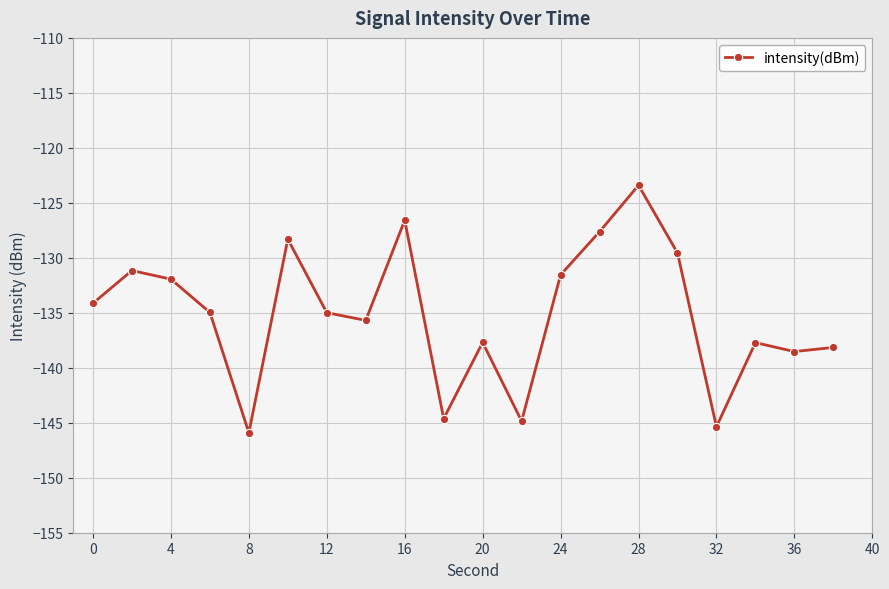

What is the average value?

-135.1